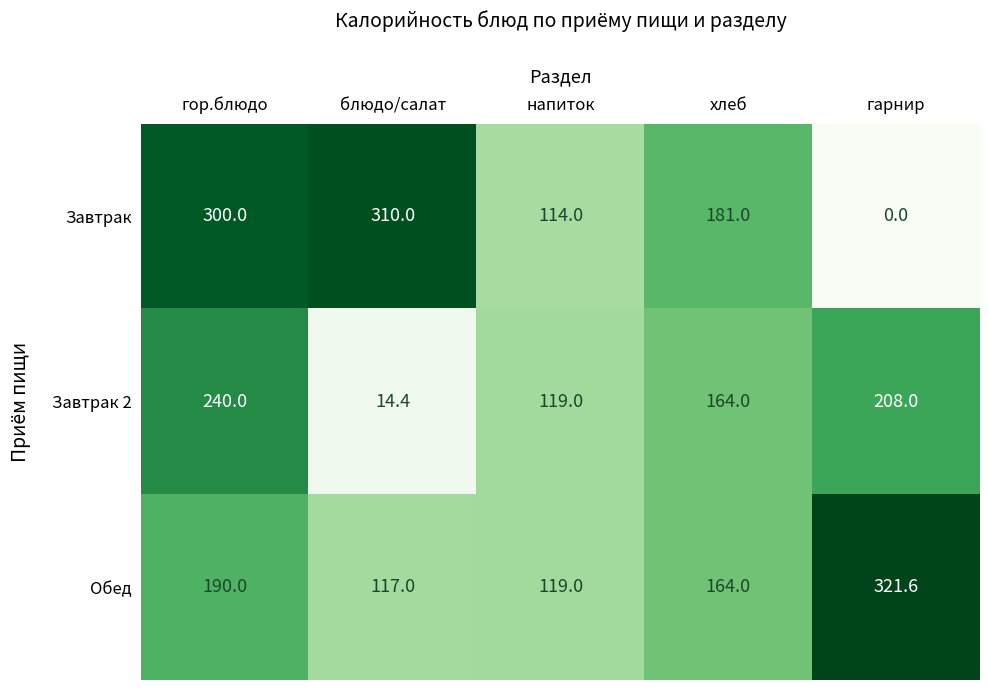

Where does the Обед series first go above 164?

гор.блюдо